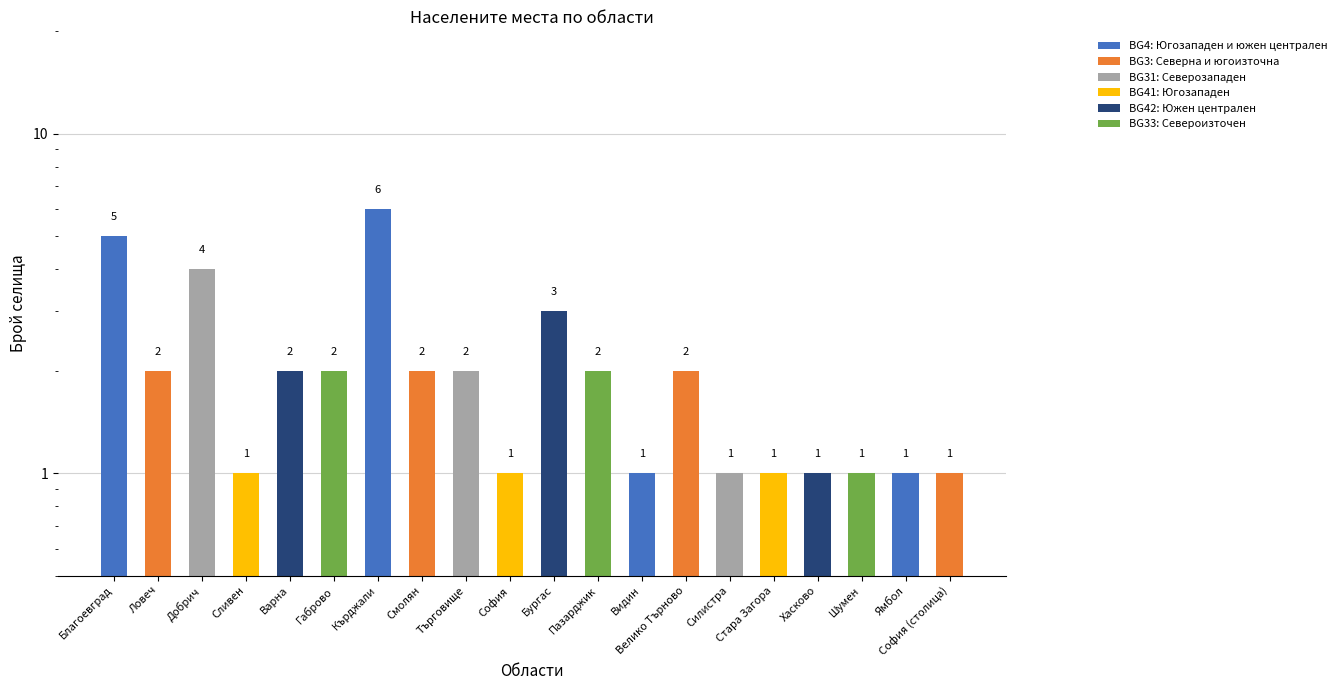

Rank the categories by value from highest to lowest.

Кърджали, Благоевград, Добрич, Бургас, Ловеч, Варна, Габрово, Смолян, Търговище, Пазарджик, Велико Търново, Сливен, София, Видин, Силистра, Стара Загора, Хасково, Шумен, Ямбол, София (столица)